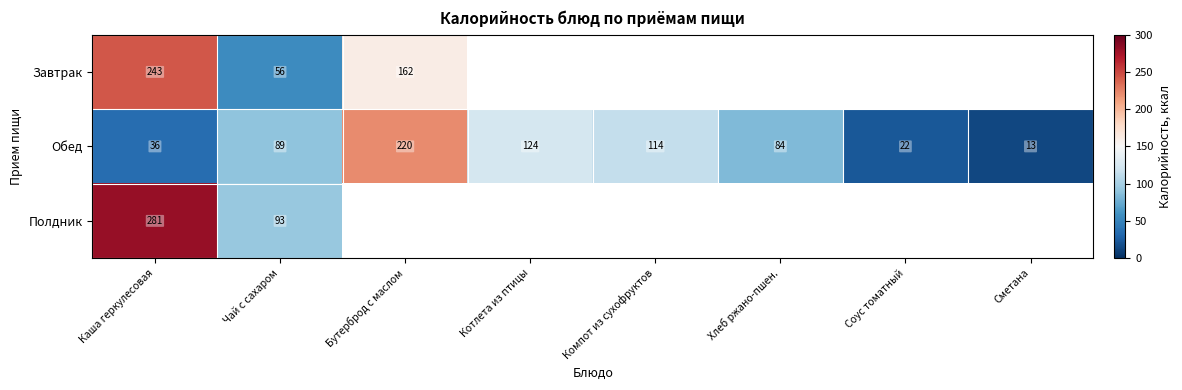

Is the value of Полдник at Чай с сахаром greater than the value of Обед at Хлеб ржано-пшен.?

Yes